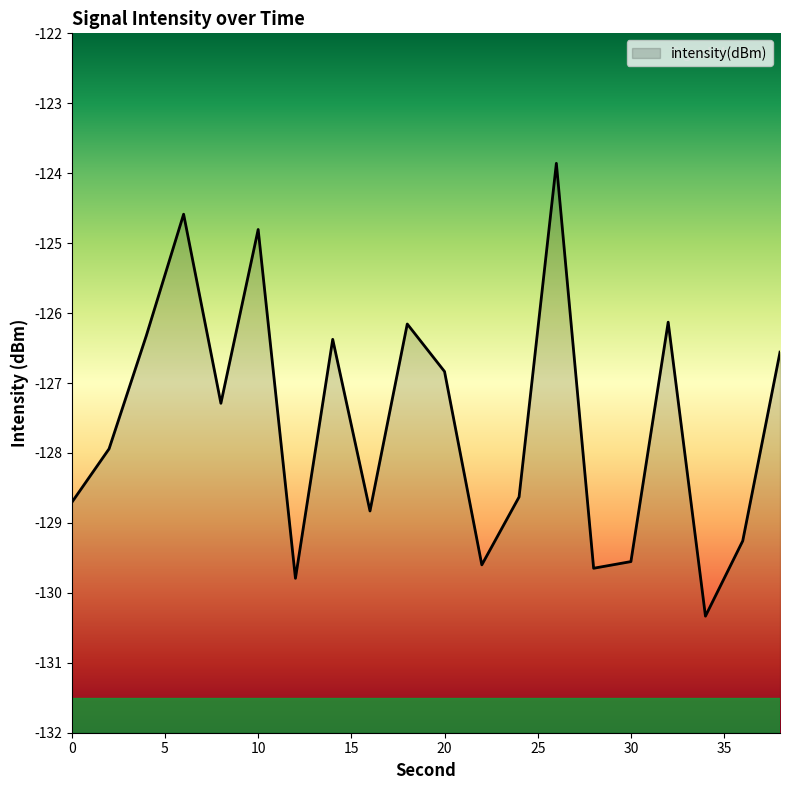

Reading right to left, what are all the values shown in this chart?

-126.6	-129.3	-130.3	-126.1	-129.6	-129.6	-123.9	-128.6	-129.6	-126.8	-126.2	-128.8	-126.4	-129.8	-124.8	-127.3	-124.6	-126.3	-127.9	-128.7